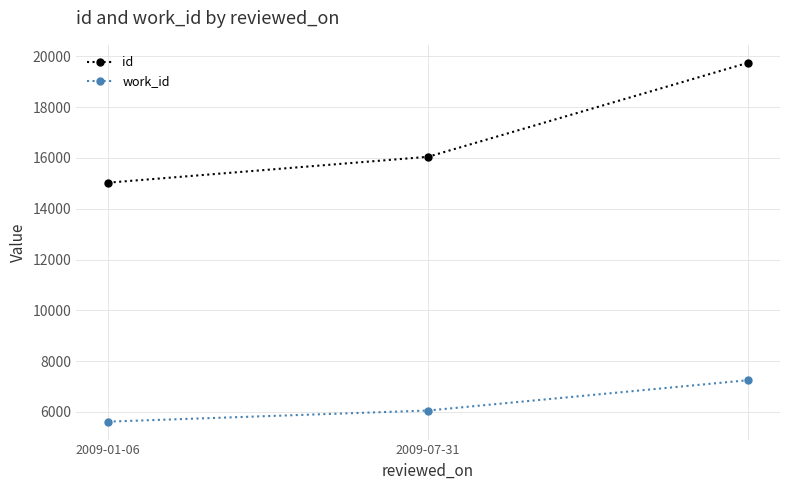

What are all the series names shown in the legend?

id, work_id